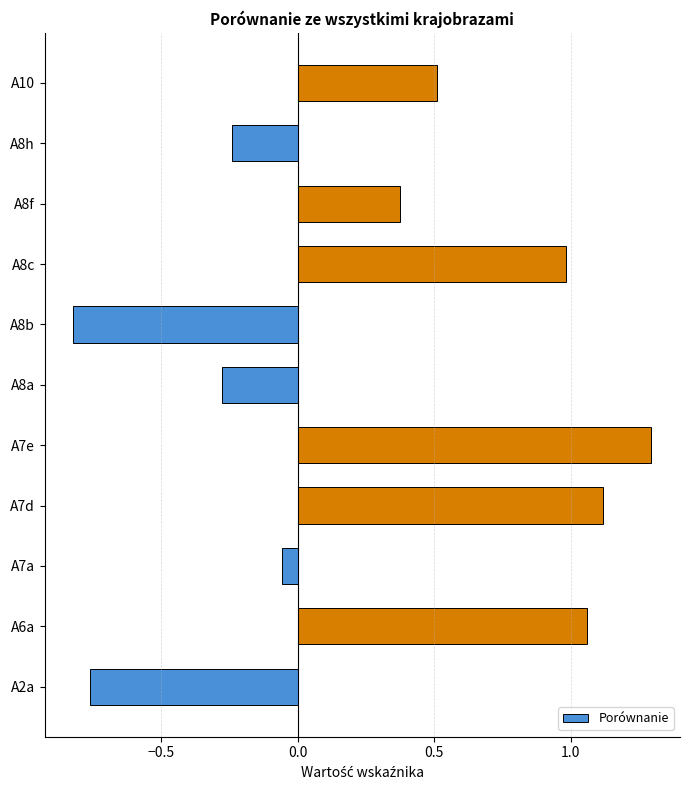

What is the maximum value shown in the chart?

1.3